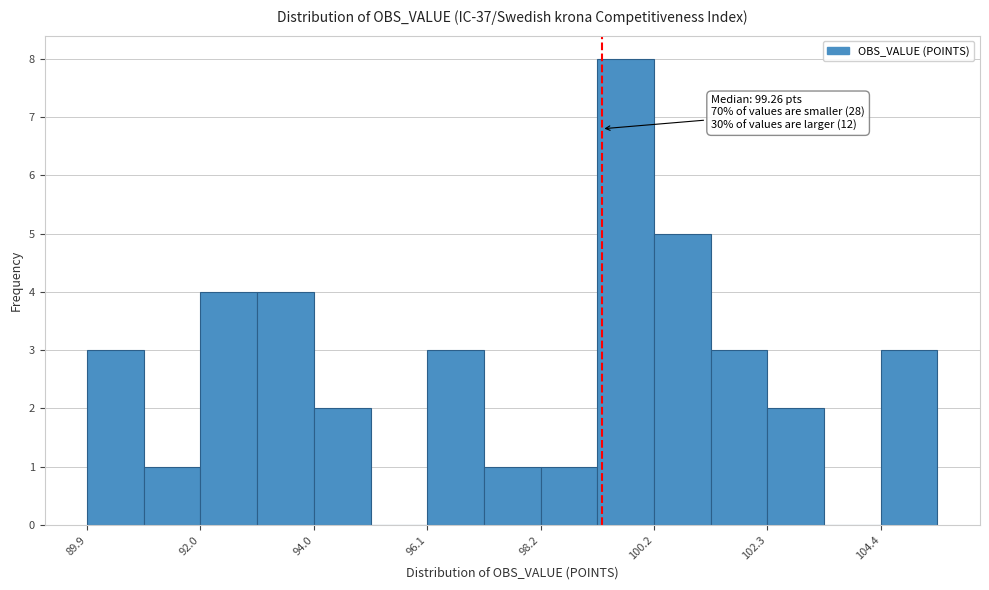

Around what value on the x-axis is the tallest bar? Give the approximate position of its centre, as read against the axis.

99.5